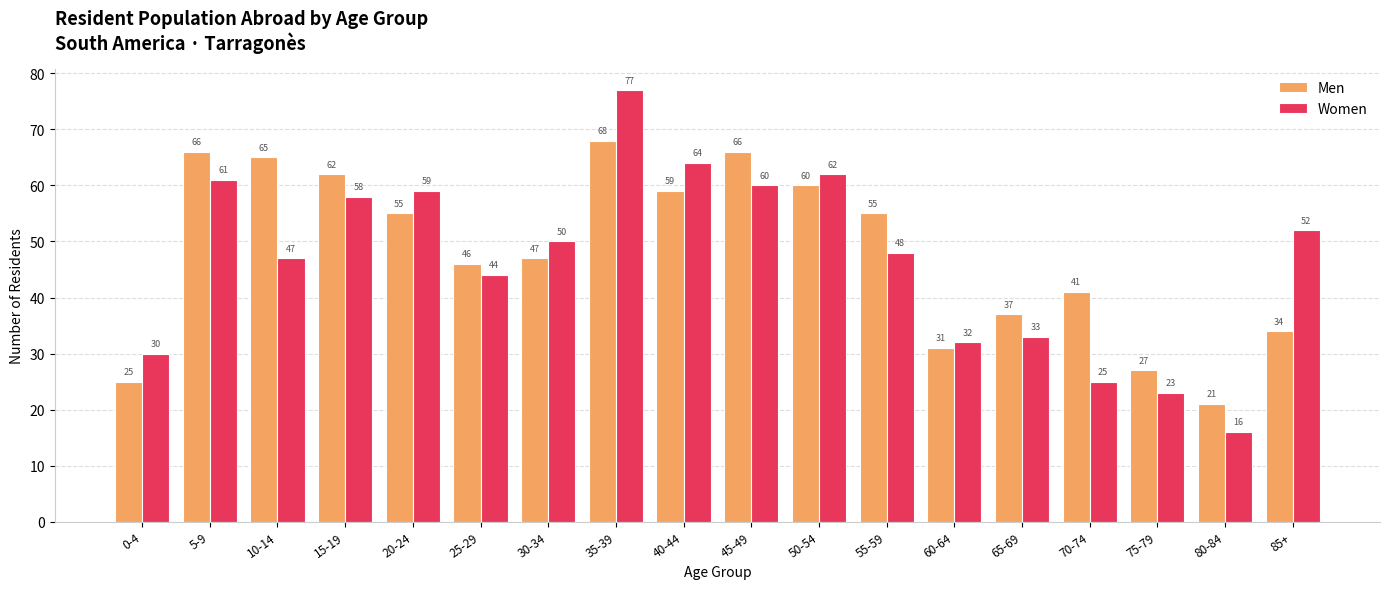

What is the lowest value of the Women series?

16